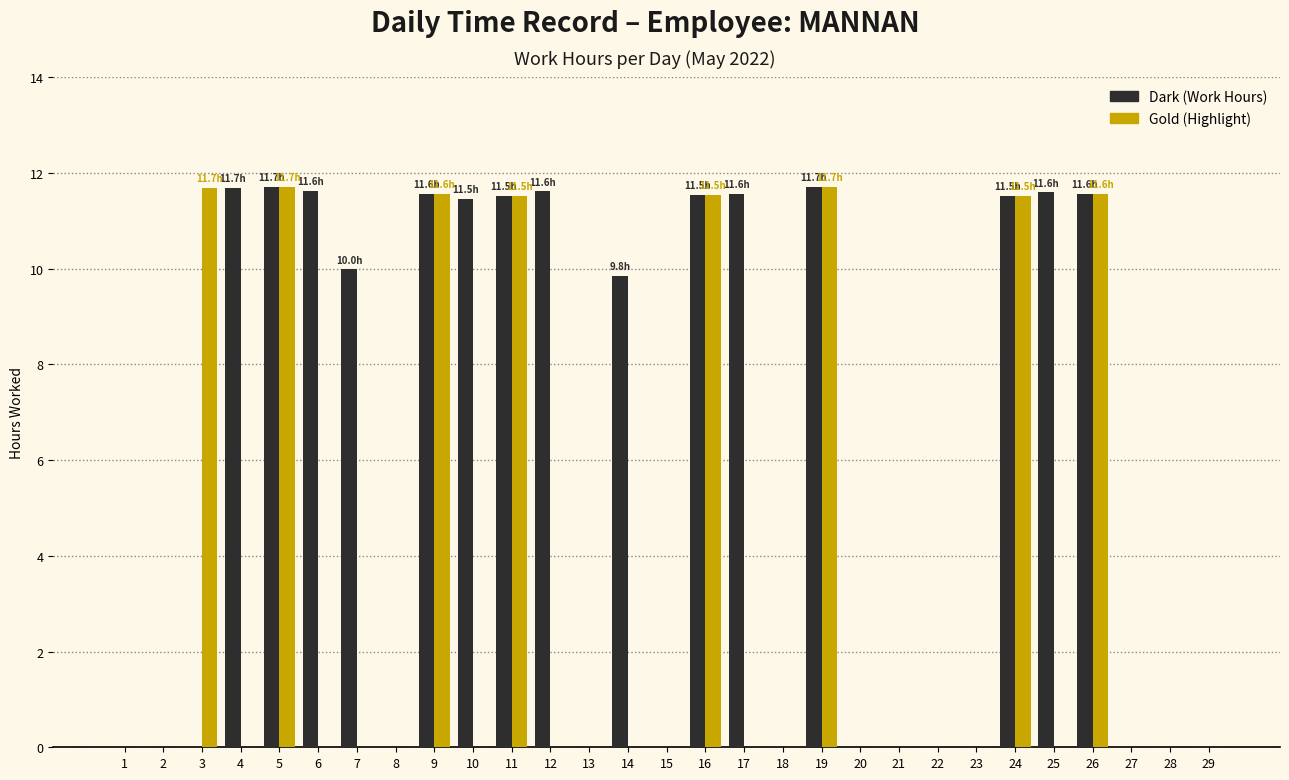

Which series has the largest total across all categories?

Dark (Work Hours)